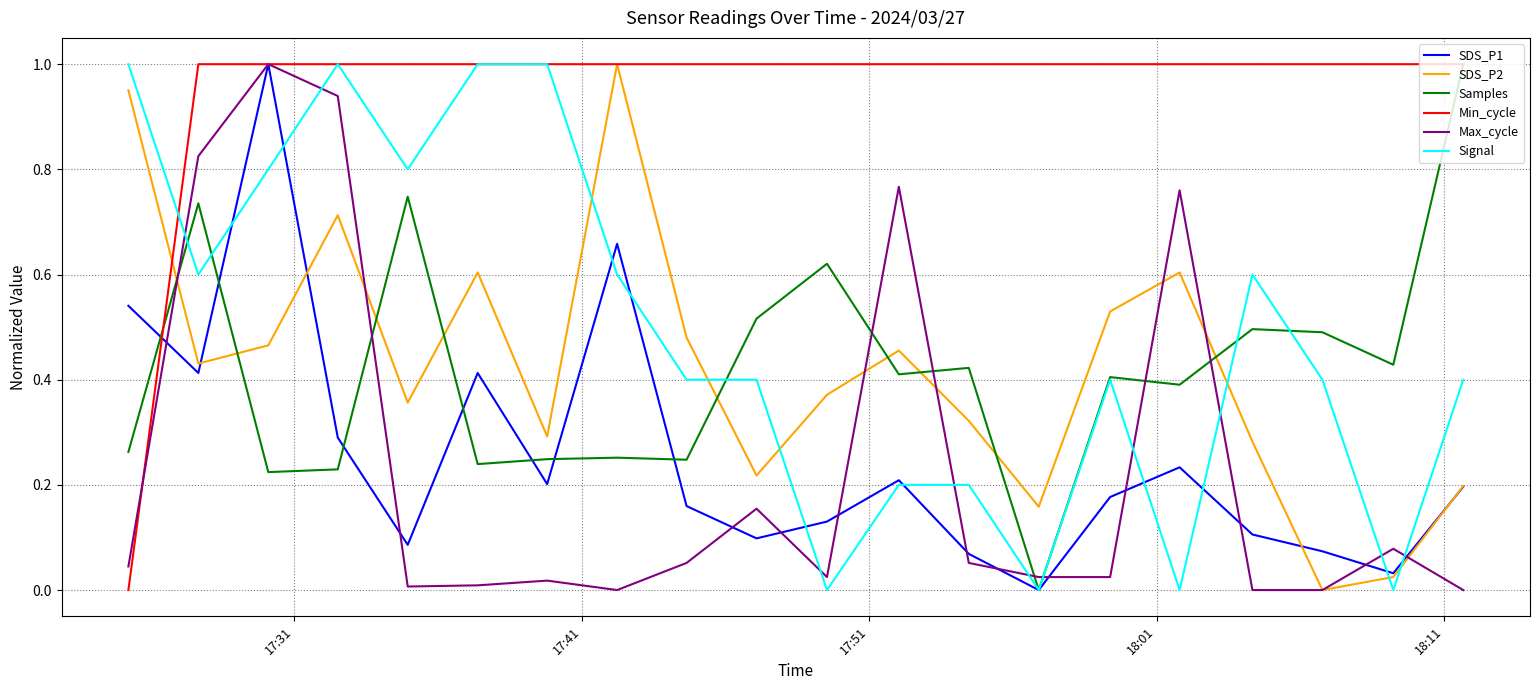

How many times do Max_cycle and Signal cross each other?

10